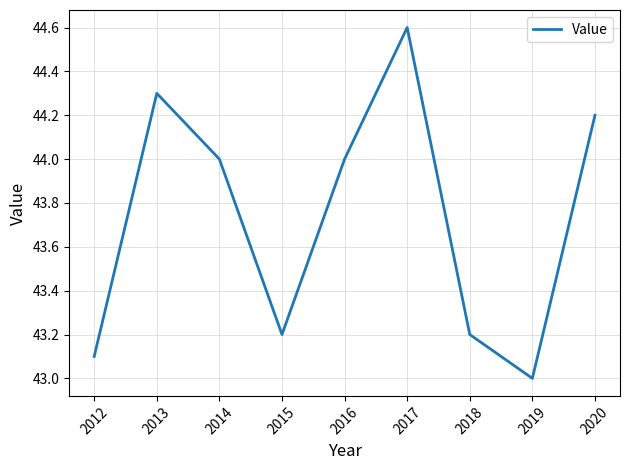

What is the minimum value shown in the chart?

43.0